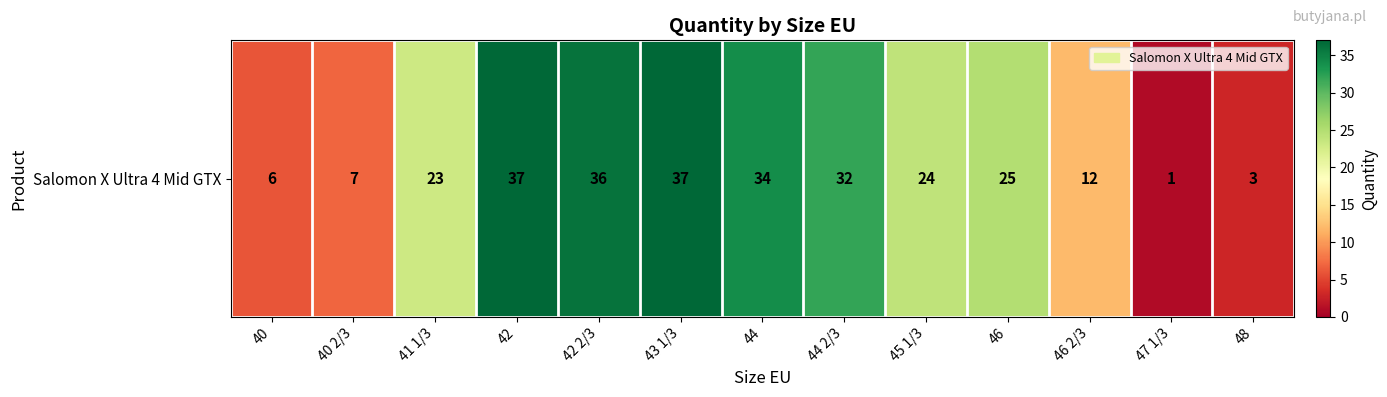

True or false: the data shows 12 at 46.

False